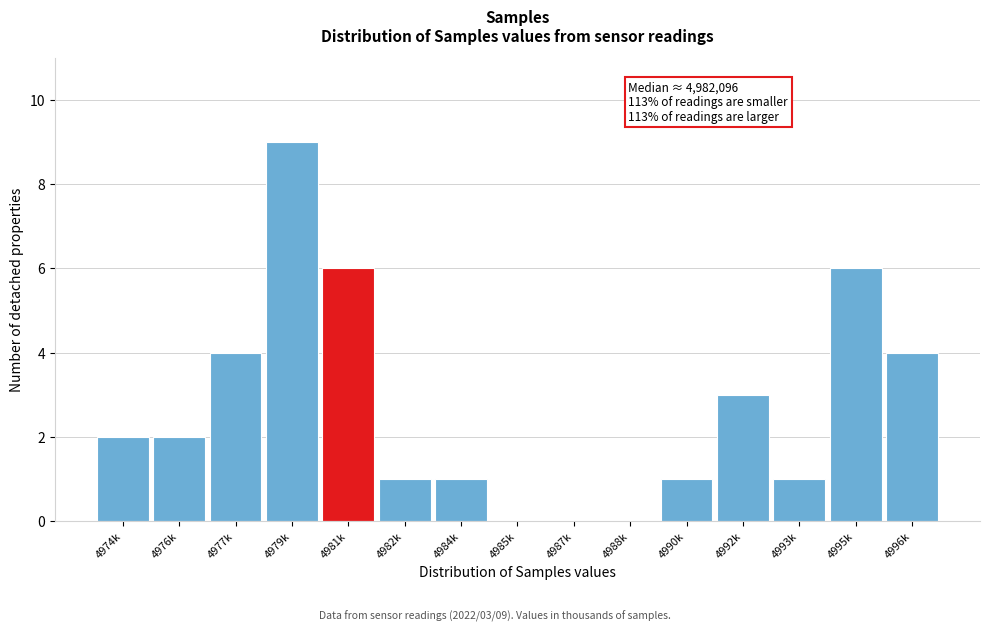

Reading left to right, extract all data points from this chart.

4974k=2	4976k=2	4977k=4	4979k=9	4981k=6	4982k=1	4984k=1	4985k=0	4987k=0	4988k=0	4990k=1	4992k=3	4993k=1	4995k=6	4996k=4